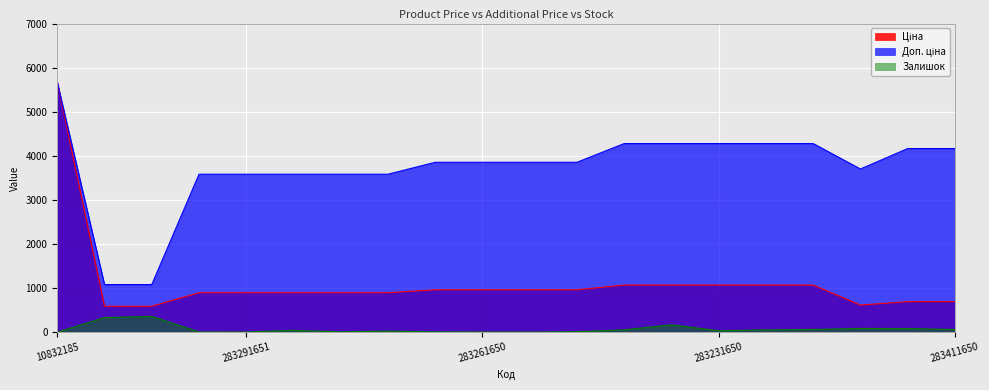

What is the label of the 16th point from the right?

283291651